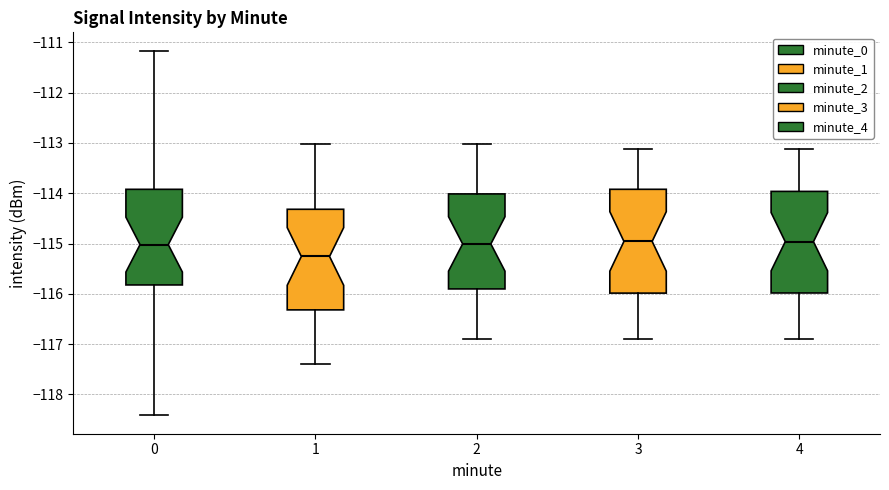

Reading left to right, transcribe this box plot: for each box, give where its median line is, the range the box spans, and where its two whiskers end, as read against the y-axis. The values are not printed on the chart, so give them approximately, as read against the axis.

0: median -115.0, box -115.8 to -113.9, whiskers -118.4 to -111.2
1: median -115.3, box -116.3 to -114.3, whiskers -117.4 to -113.0
2: median -115.0, box -115.9 to -114.0, whiskers -116.9 to -113.0
3: median -115.0, box -116.0 to -113.9, whiskers -116.9 to -113.1
4: median -115.0, box -116.0 to -114.0, whiskers -116.9 to -113.1